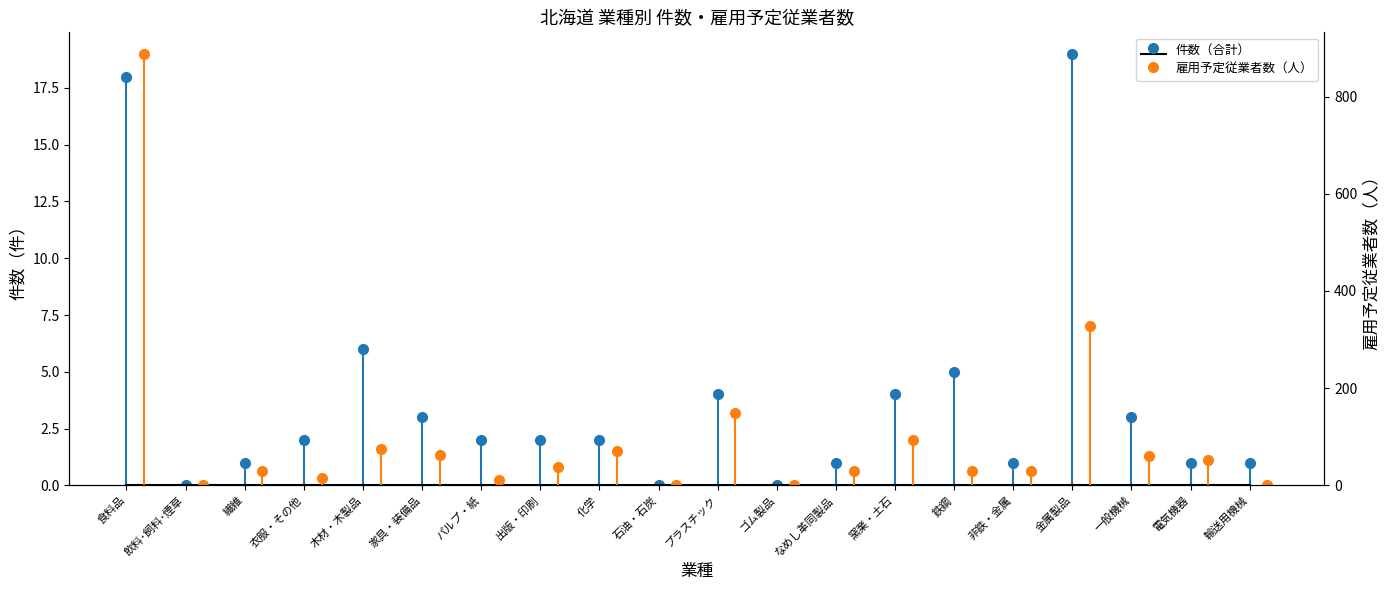

Reading left to right, what are all the values shown in this chart?

件数（合計）: 18	0	1	2	6	3	2	2	2	0	4	0	1	4	5	1	19	3	1	1
雇用予定従業者数: 888	0	30	16	75	62	10	37	70	0	149	0	30	93	30	30	328	61	53	0